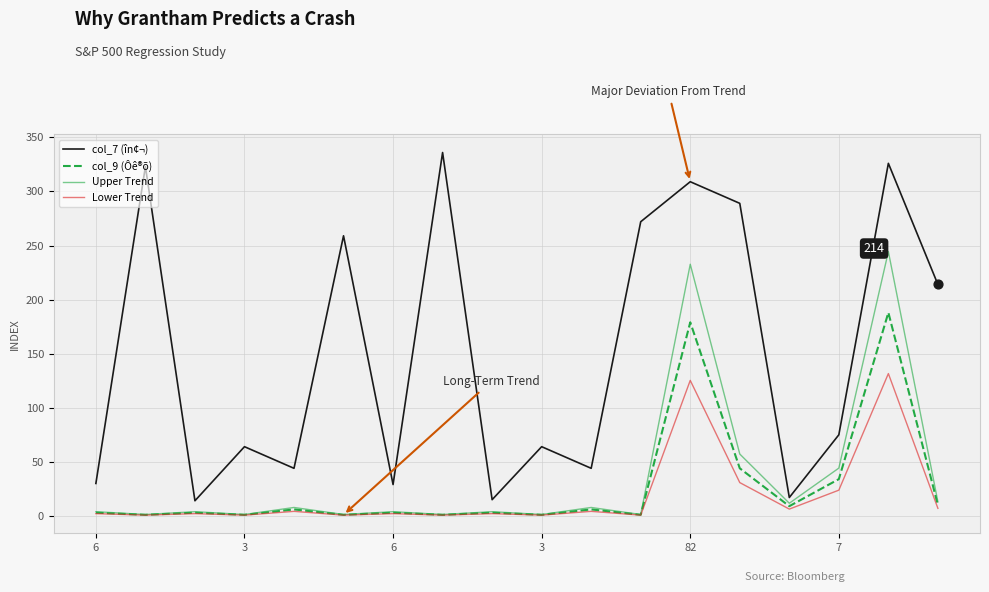

Which series has the largest total across all categories?

col_7 (în¢¬)